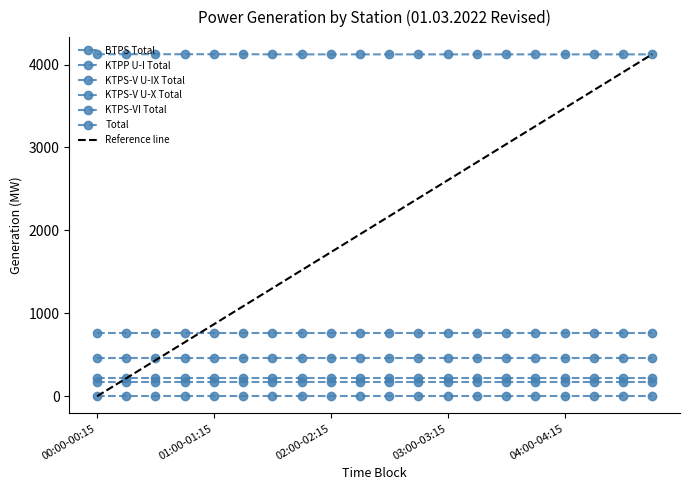

True or false: KTPS-V U-IX Total and KTPP U-I Total cross at least once.

False